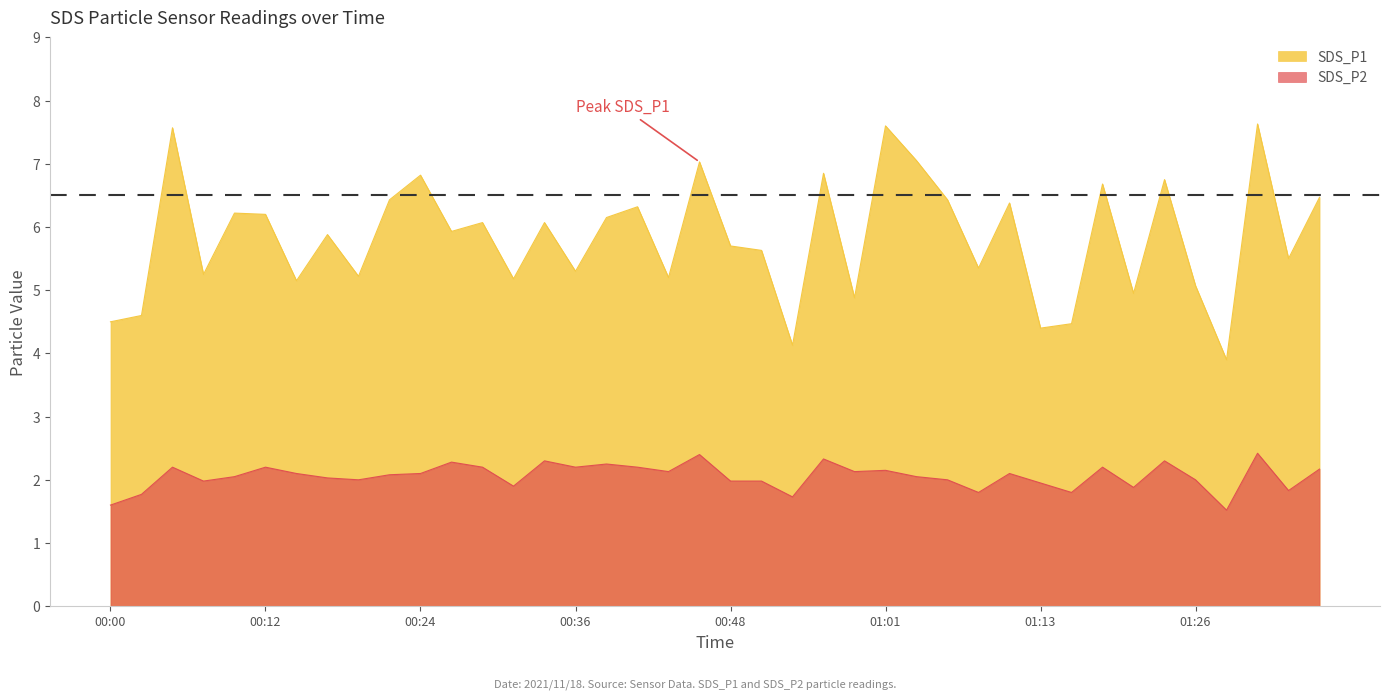

Where is SDS_P1 nearest to the value 5?

2021/11/18 01:21